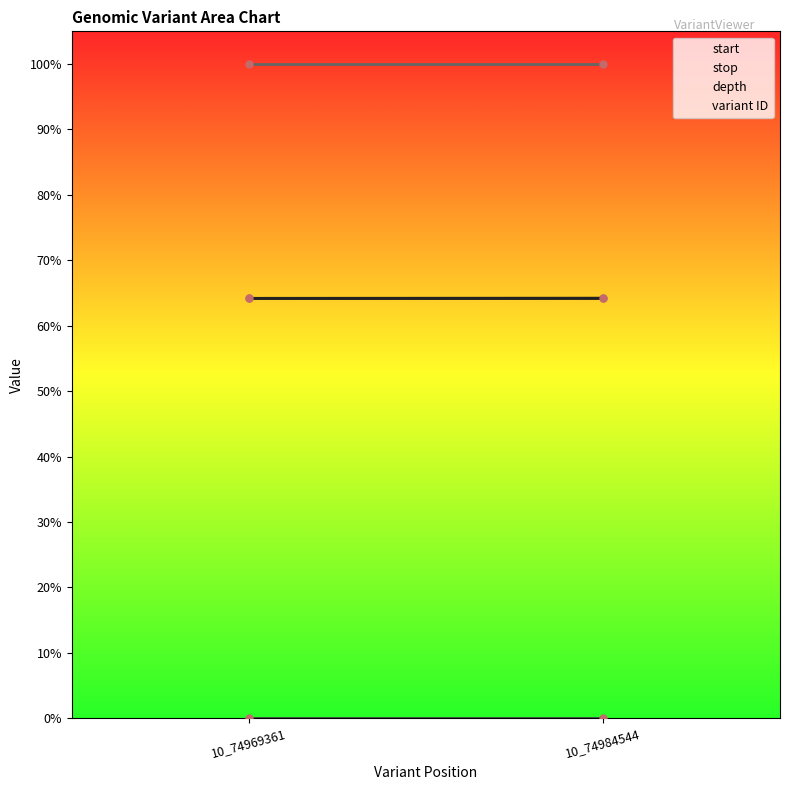

How many lines are shown in the chart?

4